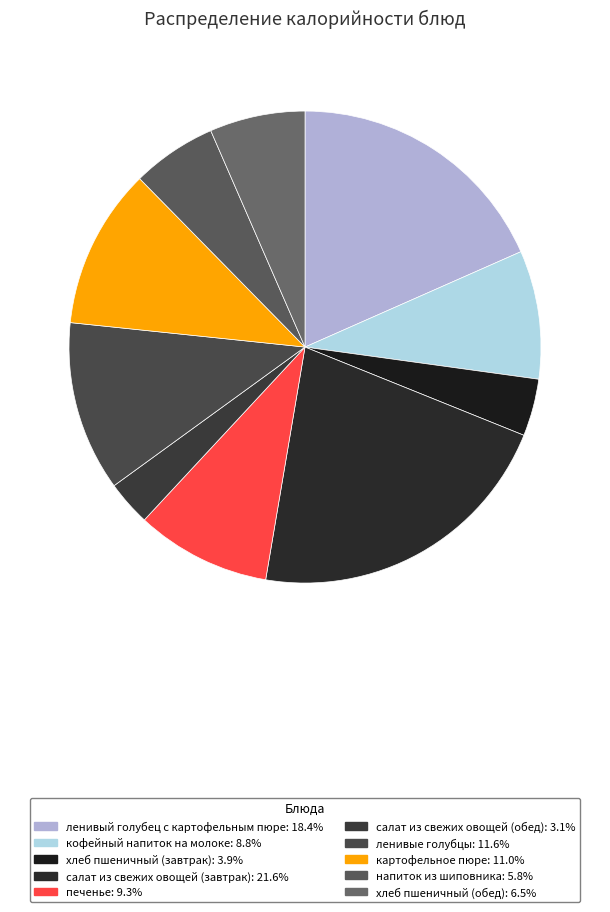

True or false: печенье accounts for 1% of the total.

False